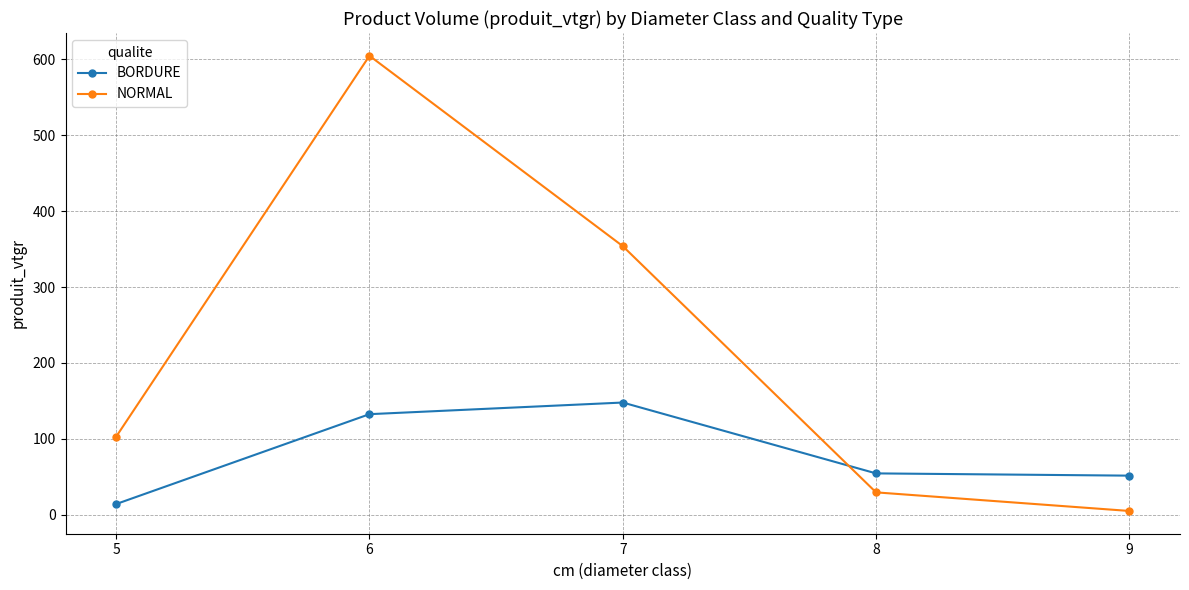

Reading left to right, list all the values displayed in this chart.

BORDURE: 14.0	132.4	147.7	54.3	51.4
NORMAL: 102.8	604.8	353.9	29.3	4.8